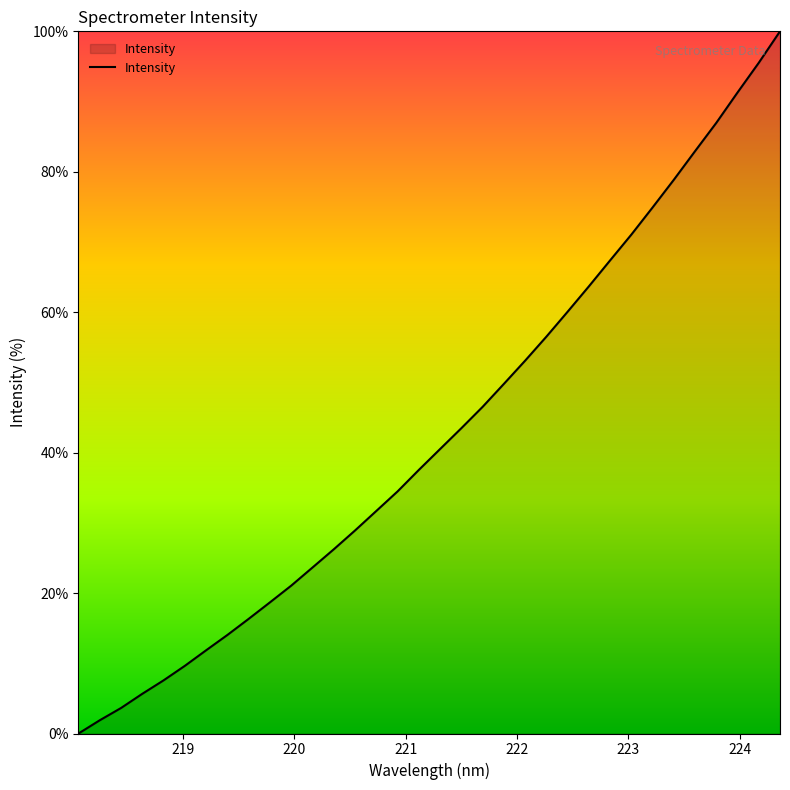

What is the maximum value shown in the chart?

100.0